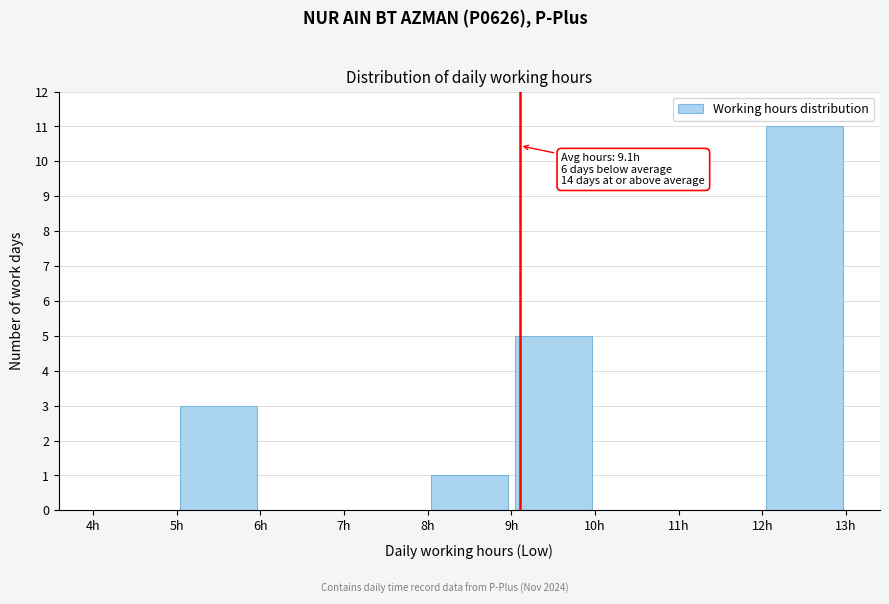

Over which range of the x-axis is the bar tallest?

12 to 13